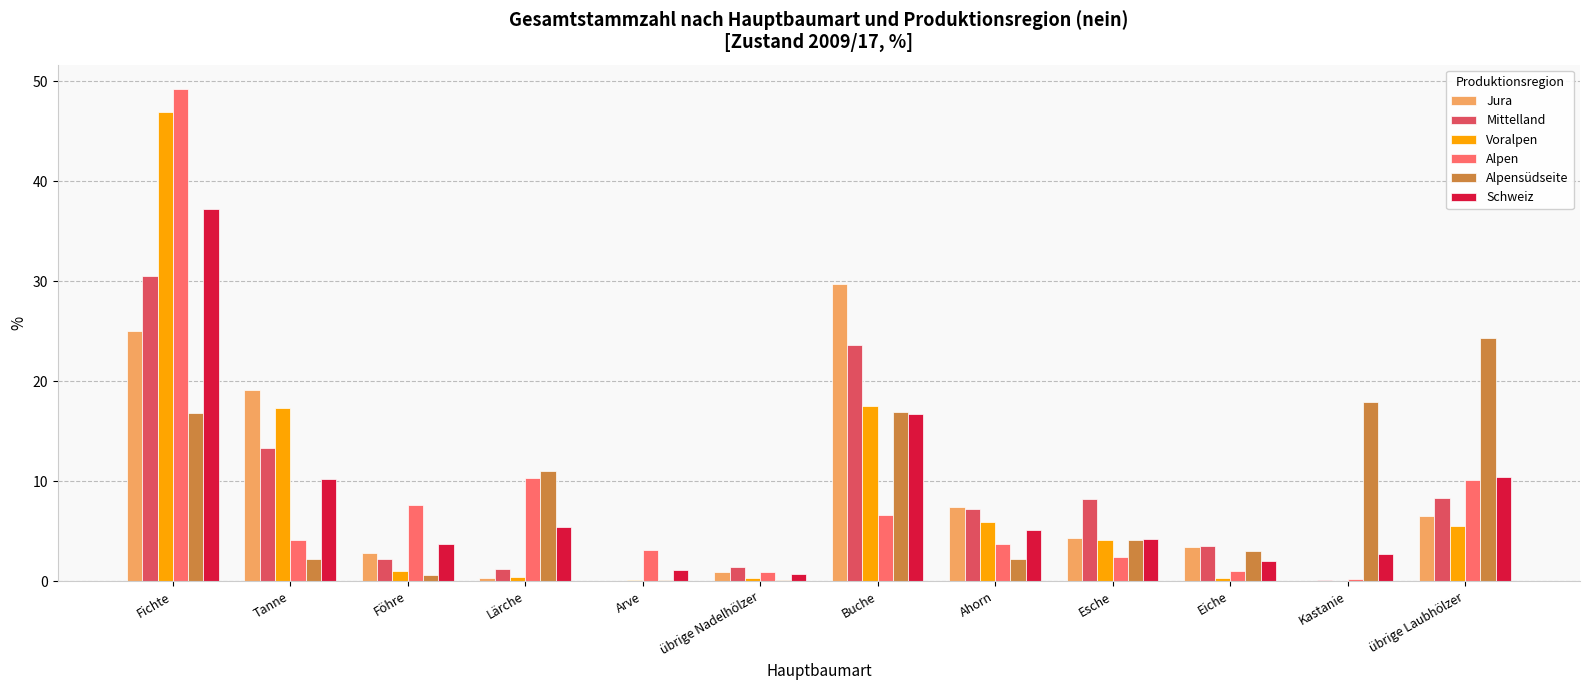

What is the approximate value of Jura at Fichte?

25.0